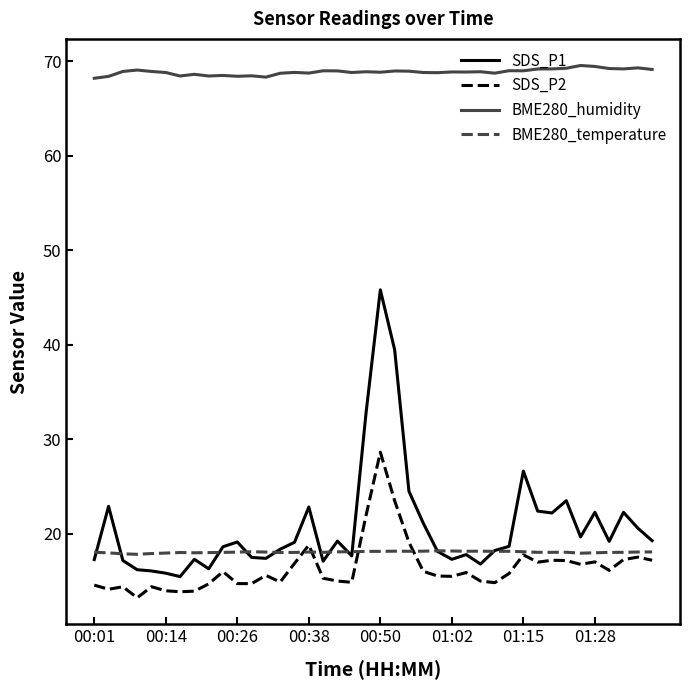

True or false: BME280_humidity and SDS_P2 cross at least once.

False